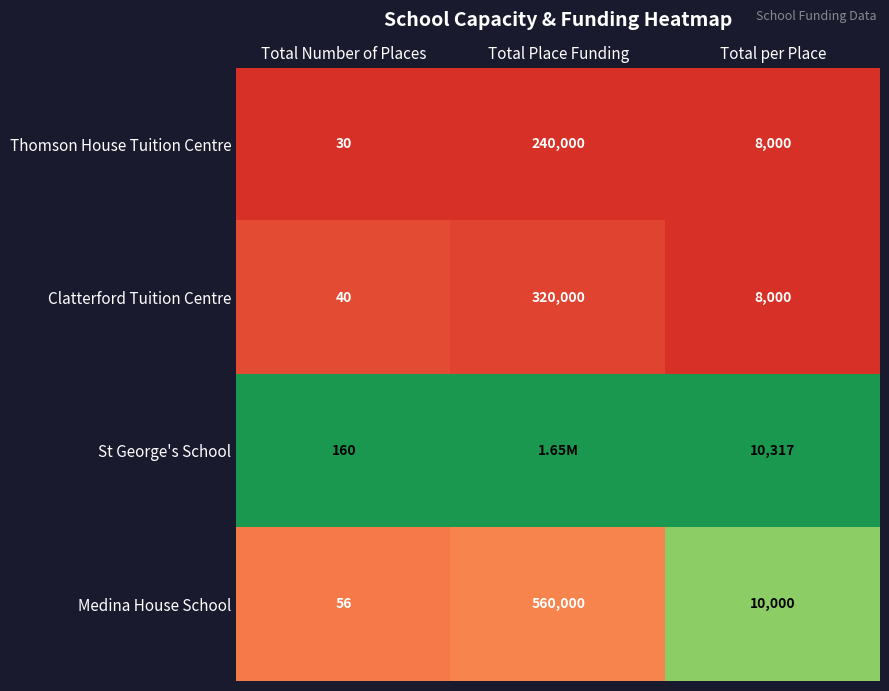

Is the value of Medina House School at Total Number of Places greater than the value of Thomson House Tuition Centre at Total per Place?

No